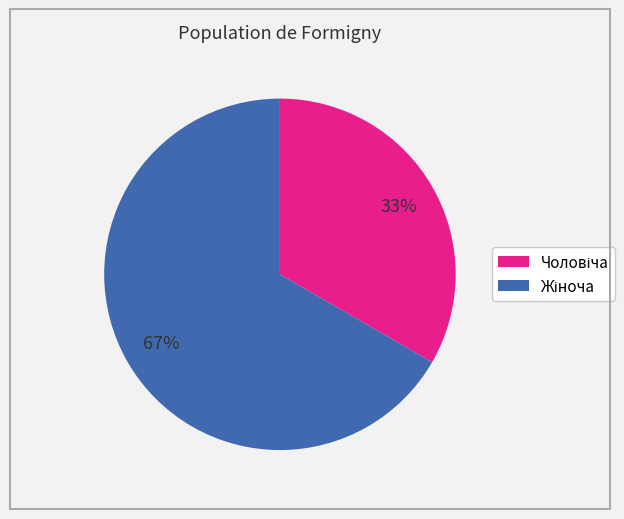

Is there any slice that represents more than half of the pie?

Yes